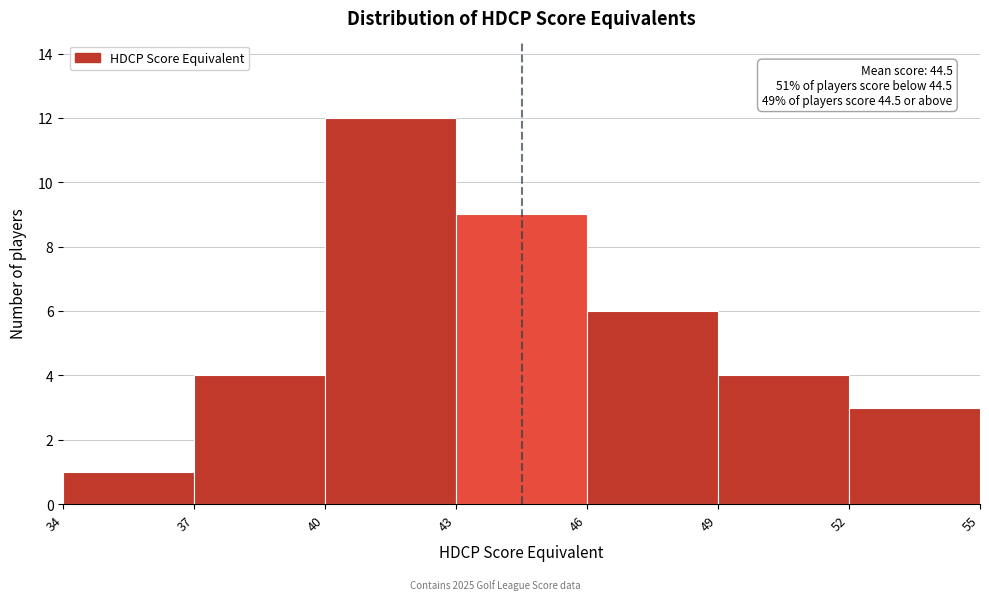

Over which range of the x-axis is the bar tallest?

40 to 43